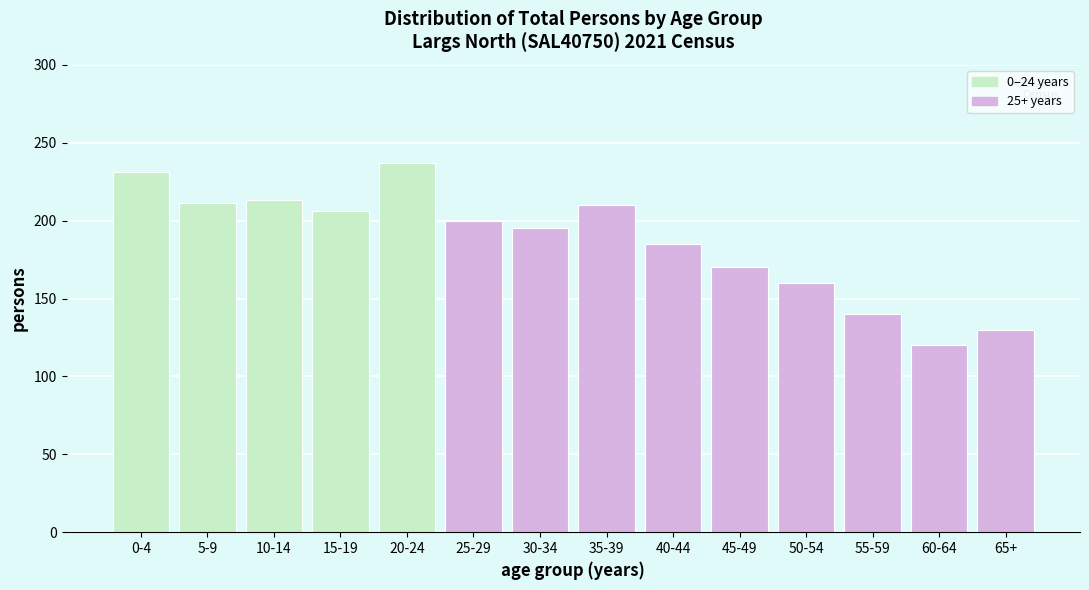

What is the label of the 11th bar from the right?

15-19